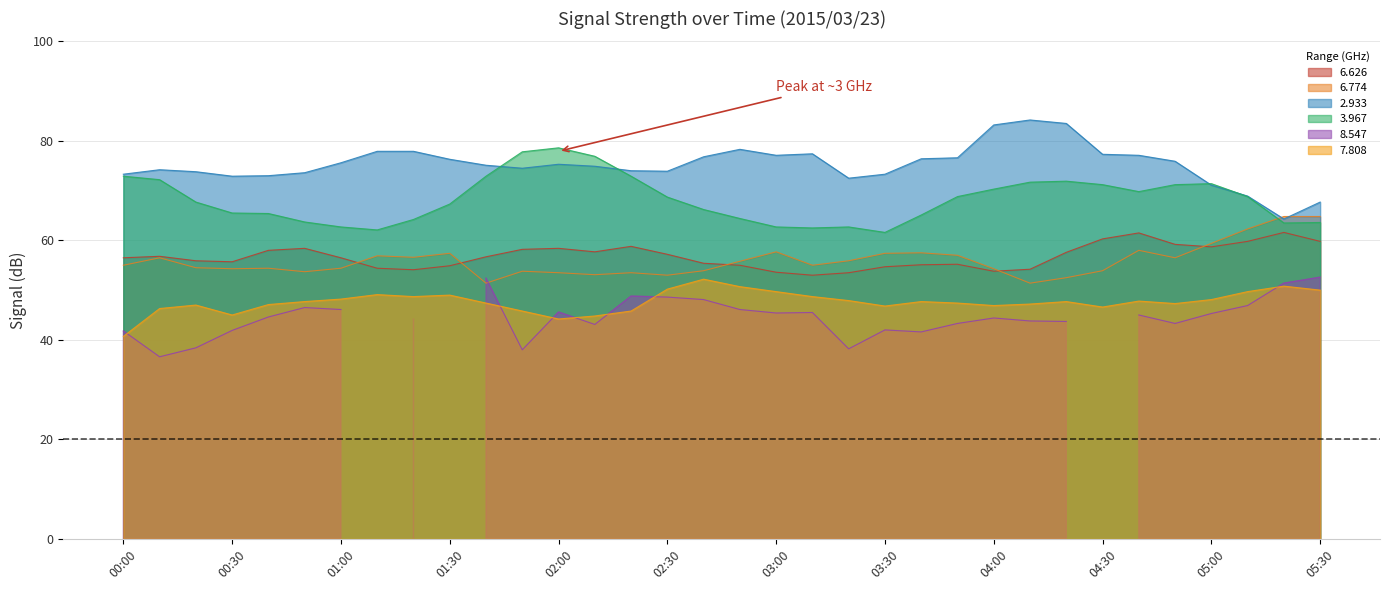

How many values in the 7.808 series are below 47?

10